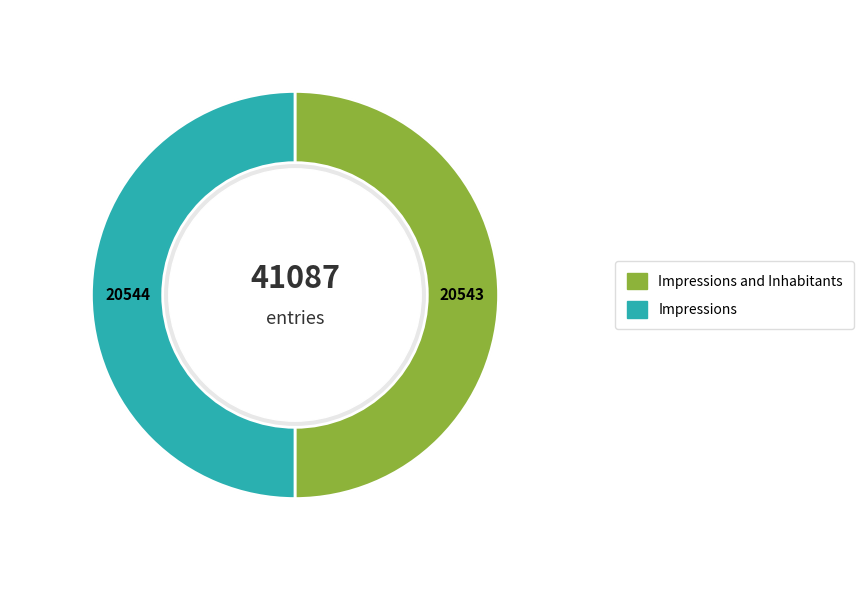

What is the total percentage of Impressions and Inhabitants and Impressions?

100.0%